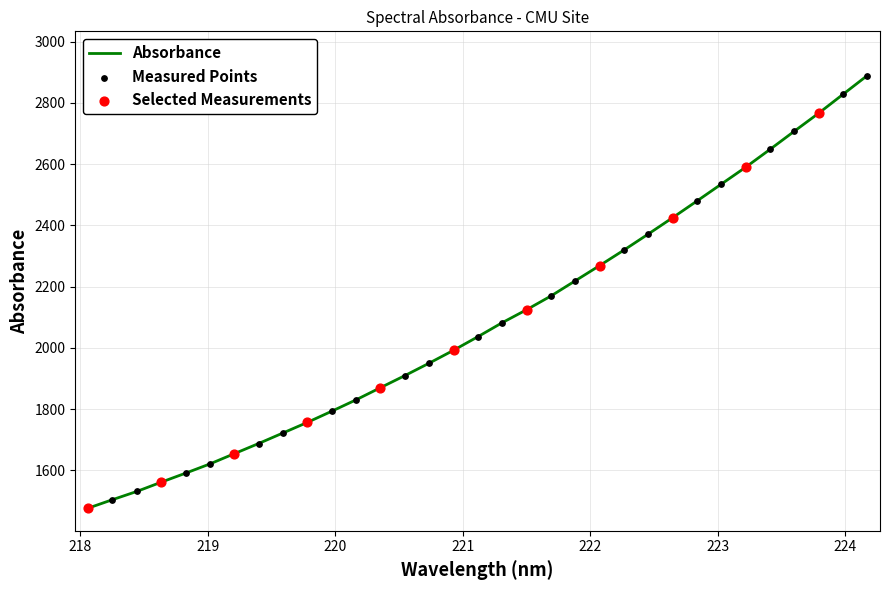

What is the smallest value displayed?

1475.9